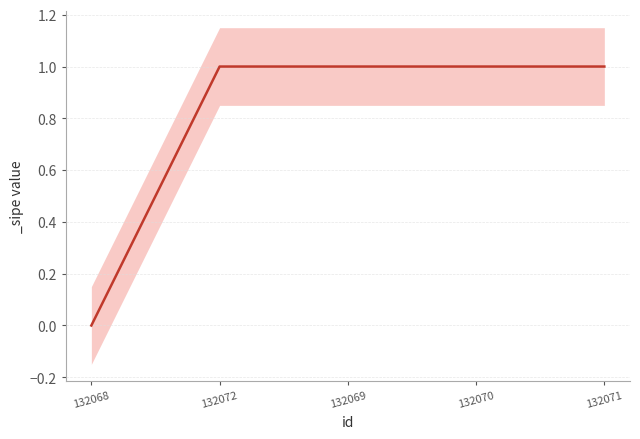

Rank the categories by value from highest to lowest.

132072, 132069, 132070, 132071, 132068